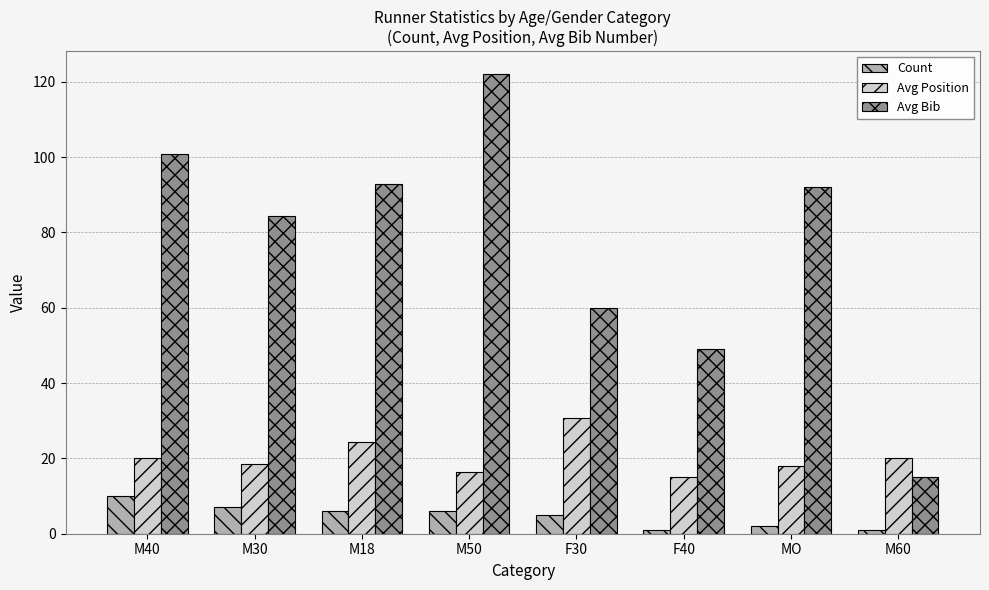

Where does the Avg Bib series first go above 92?

M40